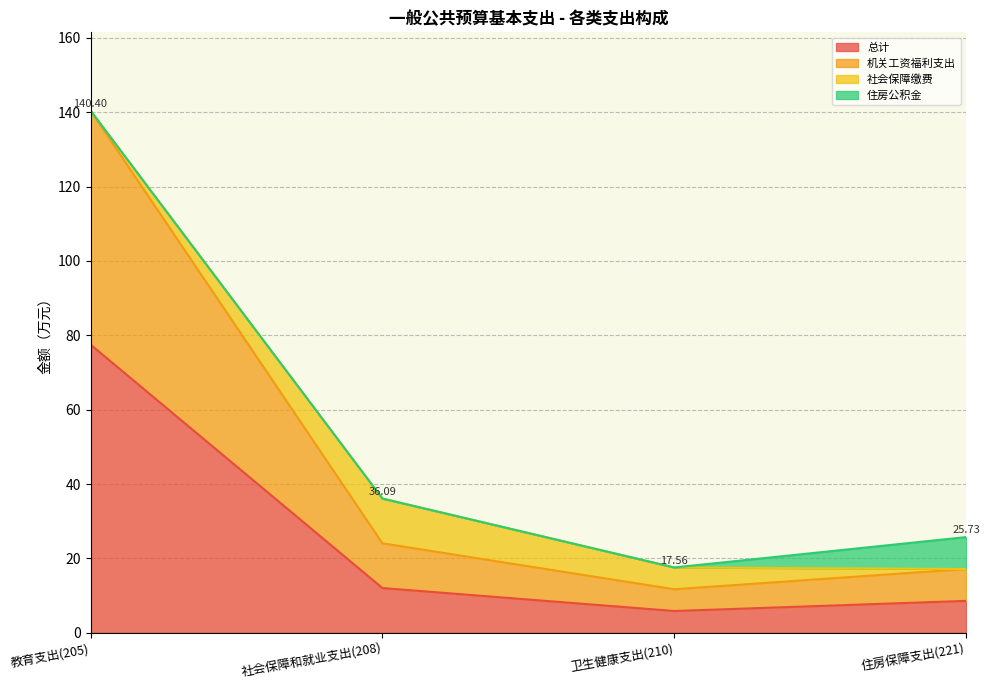

List the labels in order of 机关工资福利支出 value, smallest first.

卫生健康支出(210), 住房保障支出(221), 社会保障和就业支出(208), 教育支出(205)